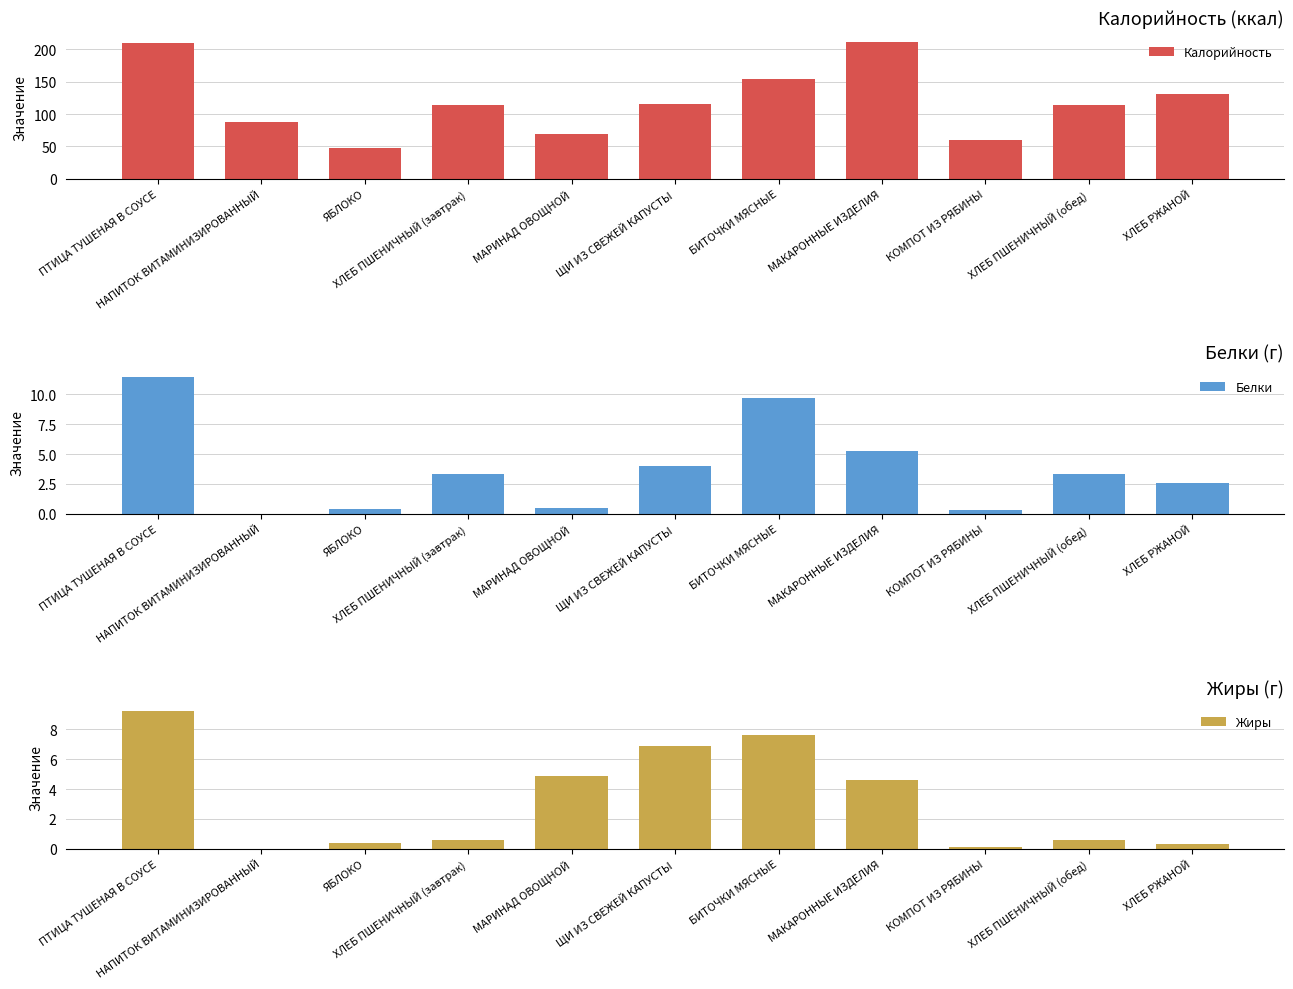

What are all the series names shown in the legend?

Калорийность, Белки, Жиры